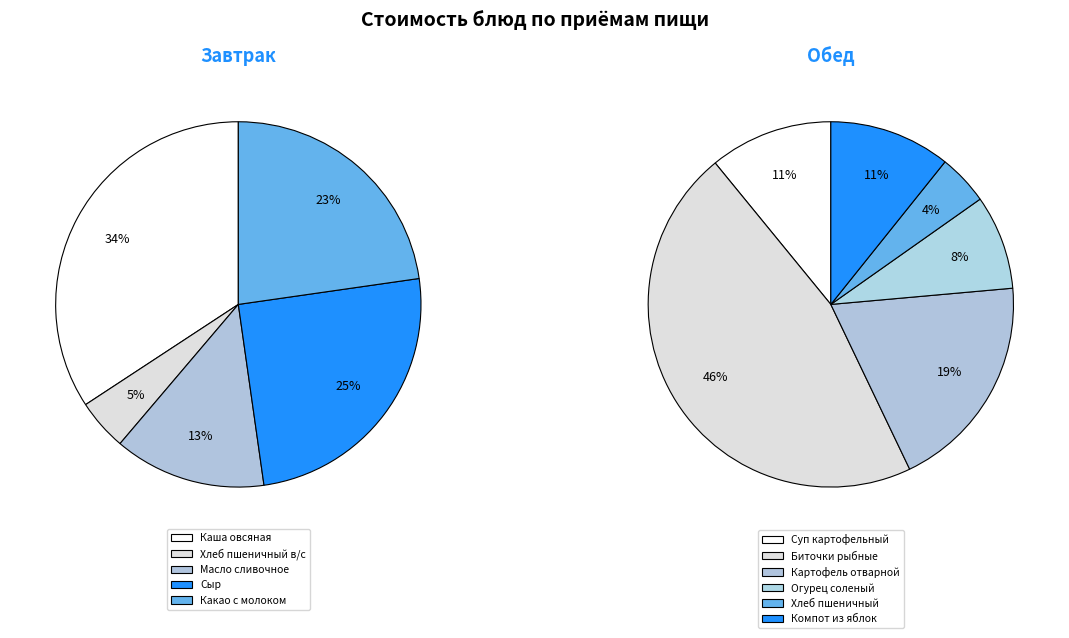

Approximately how many times larger is the value at Биточки рыбные compared to Хлеб пшеничный?

10.3